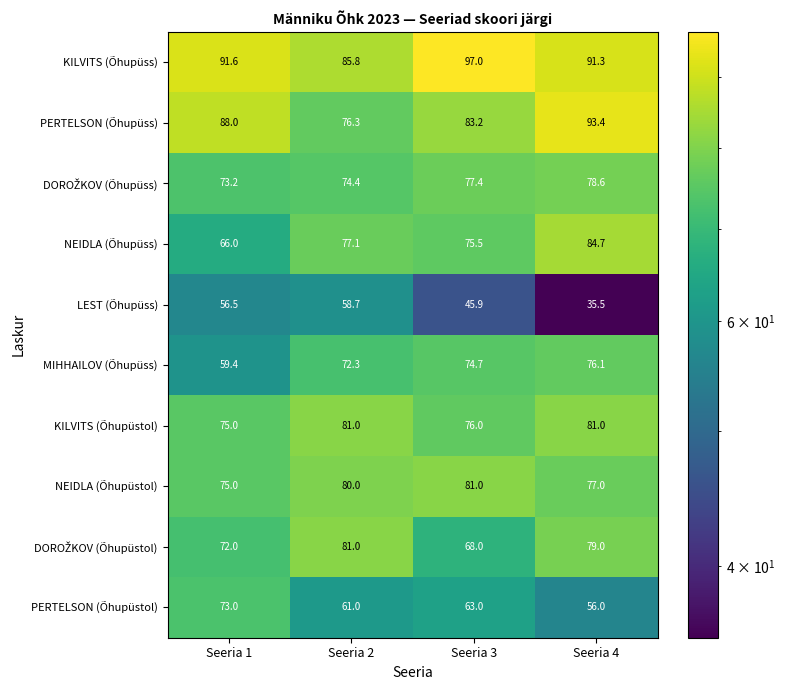

Which series has the widest spread of values?

LEST (Õhupüss)